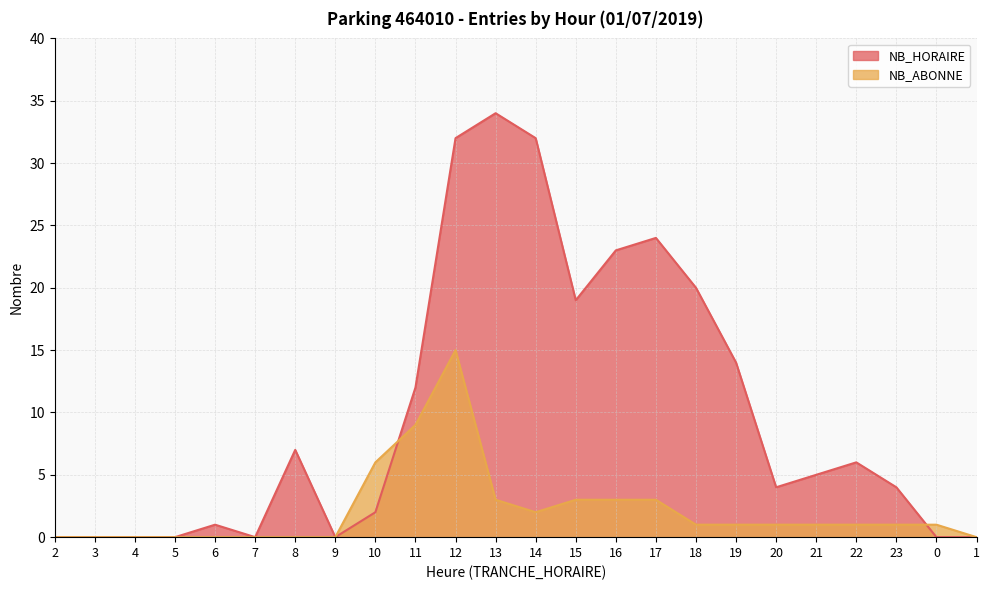

True or false: NB_HORAIRE has more than 2 interior local peaks.

True